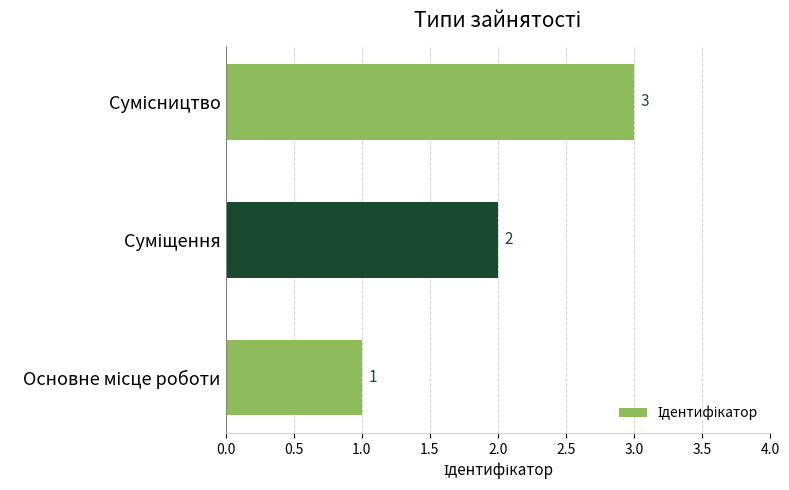

Count the values in the range 1 to 3.

3